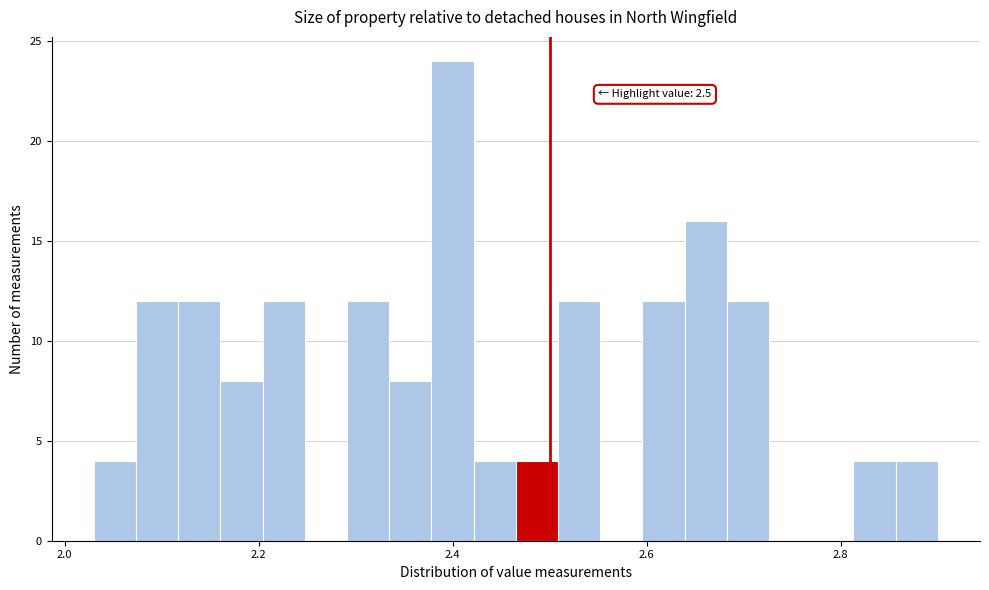

Read against the x-axis, roughly where is the centre of the tallest bar?

2.40